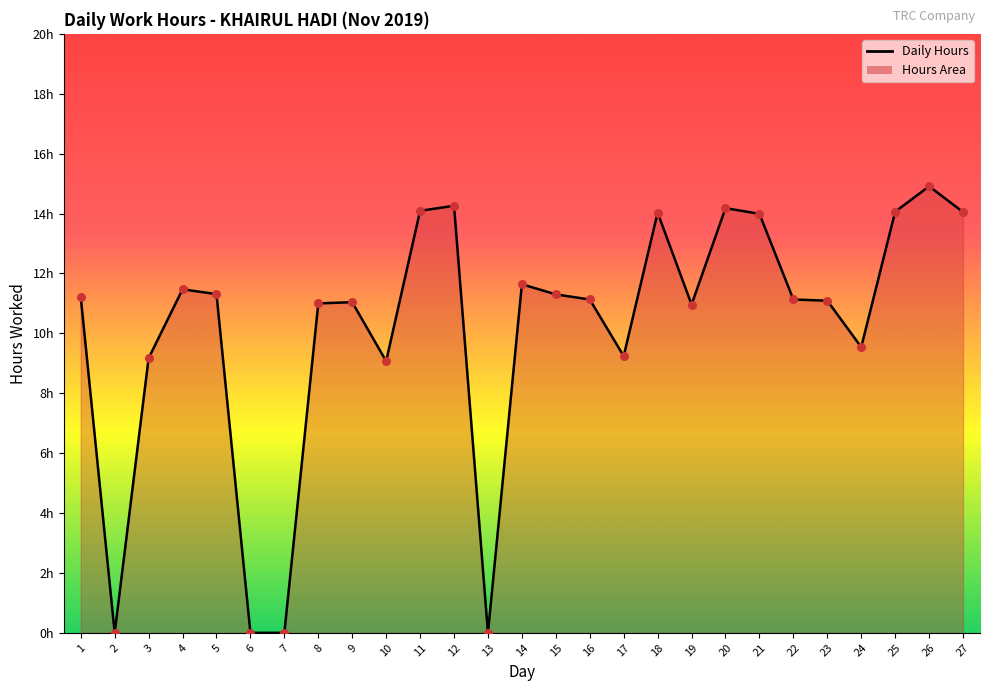

Approximately how many times larger is the value at 23 compared to 3?

1.2